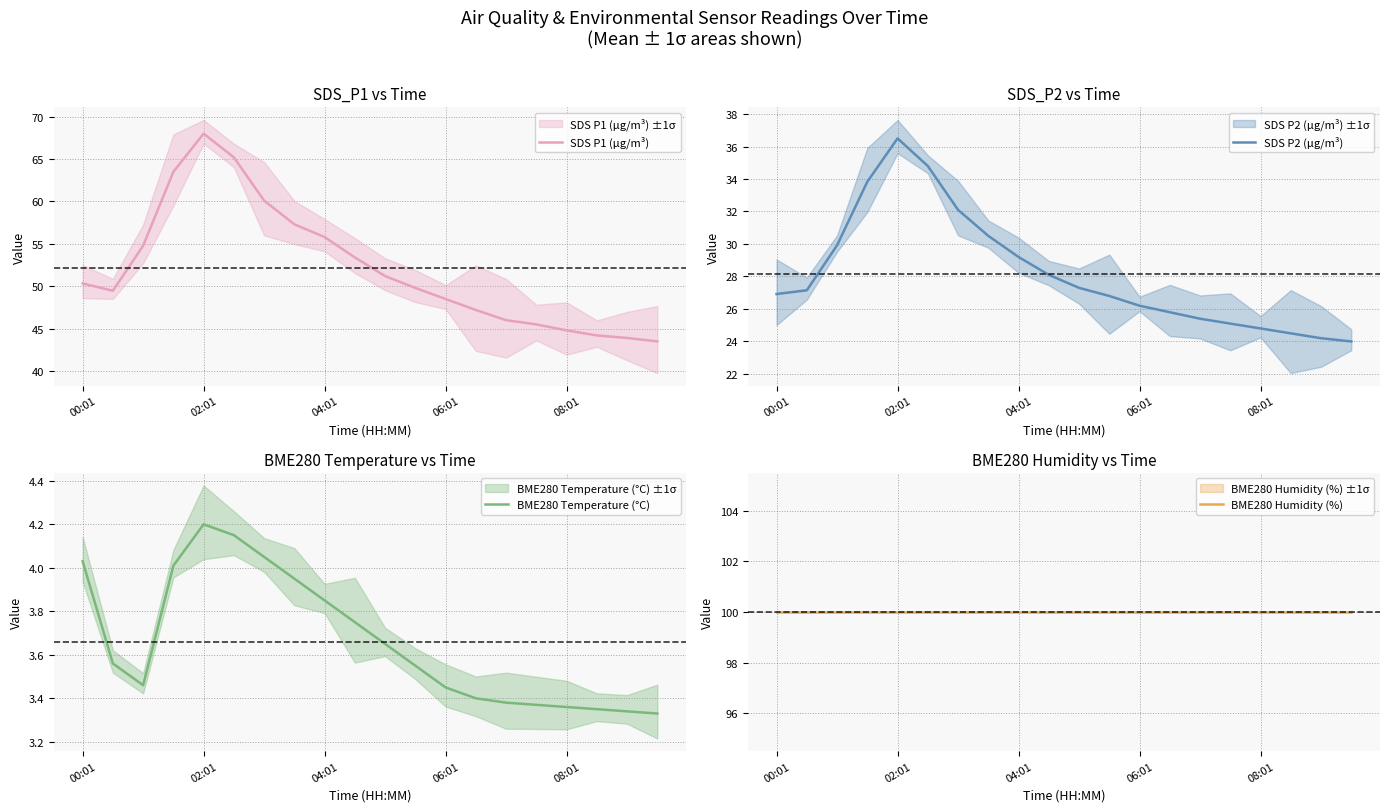

How many data points does each series have?

20